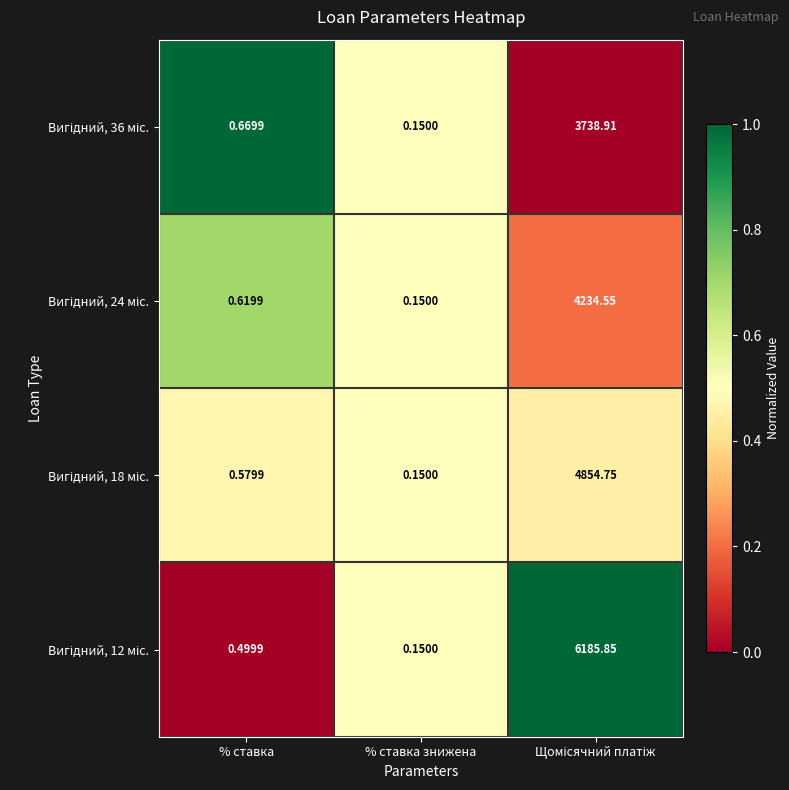

Which category has the lowest value across all series?

% ставка знижена